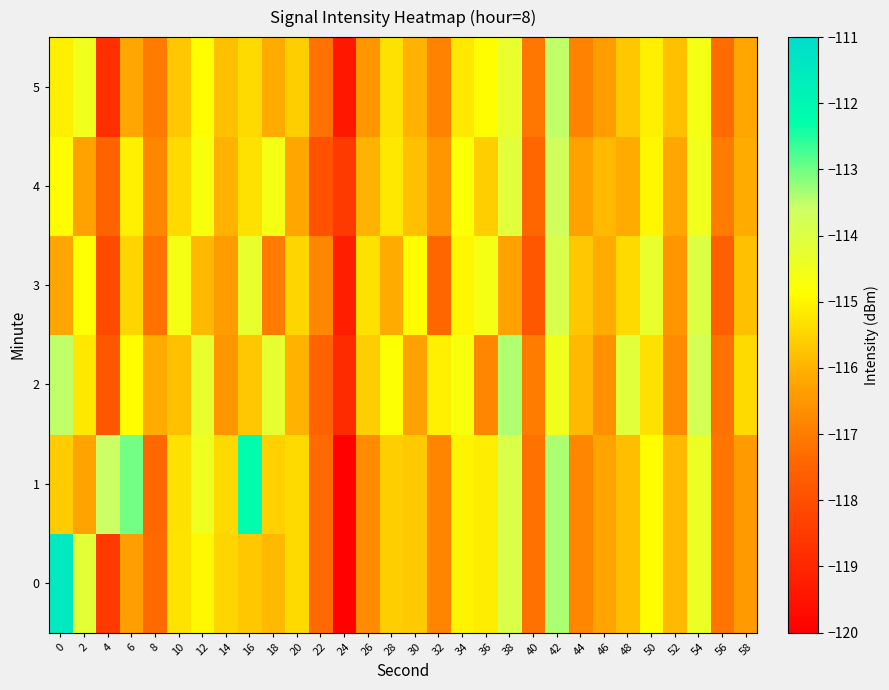

At which category is the sum across all series the highest?

42